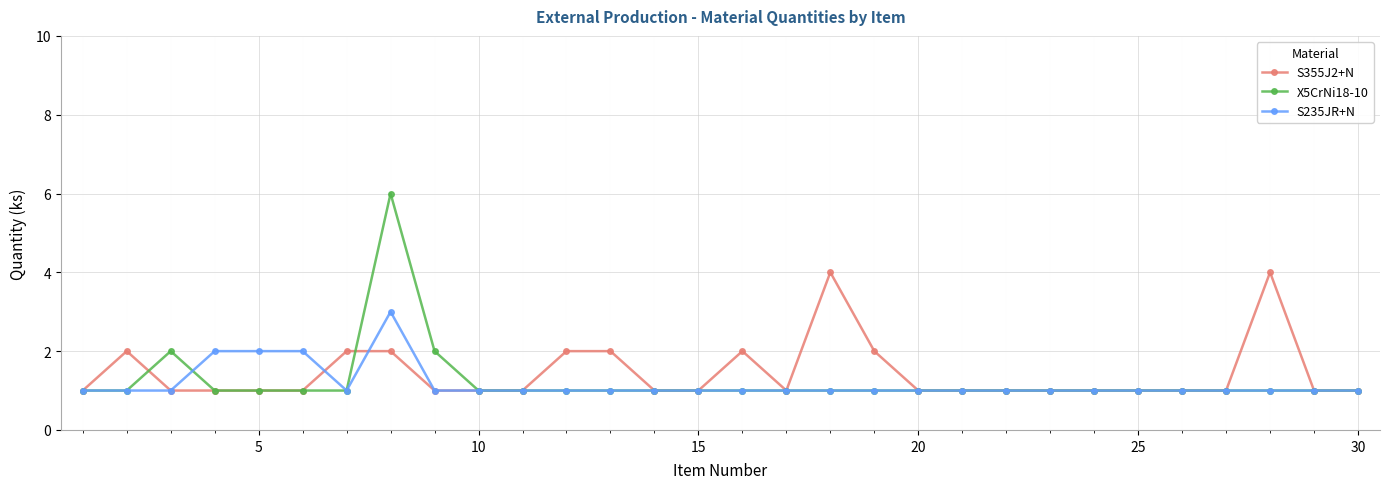

Does the chart have visible grid lines?

Yes